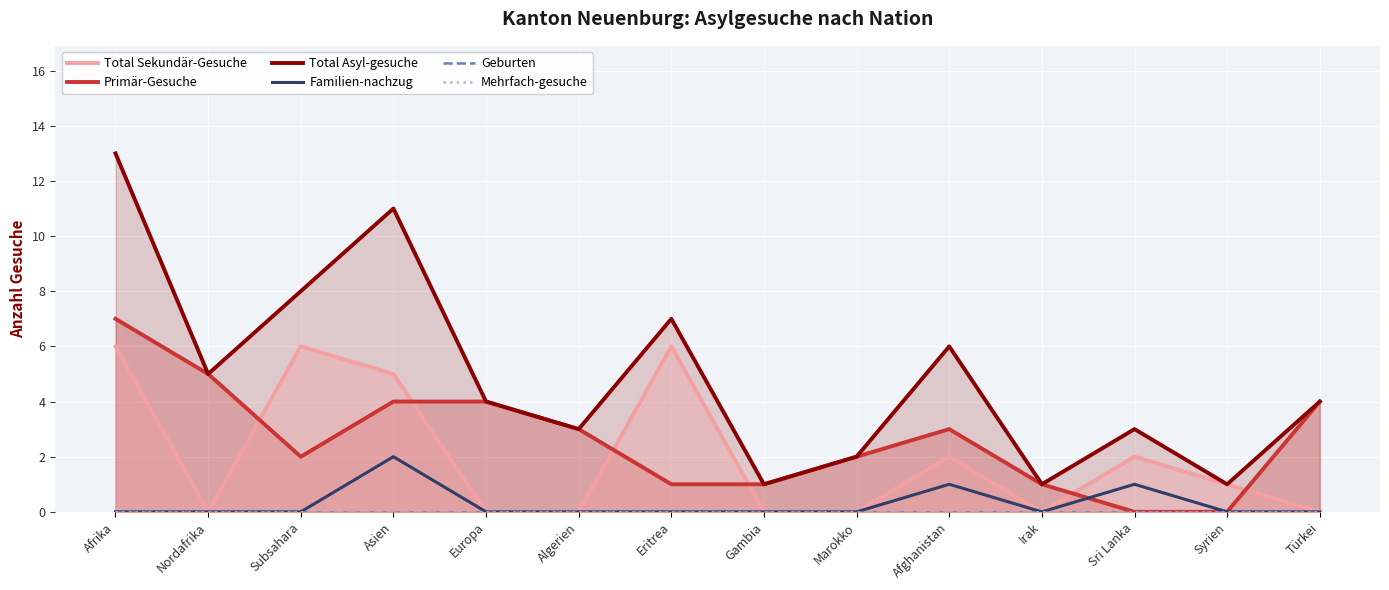

How many values in the Primär-Gesuche series are below 3?

7